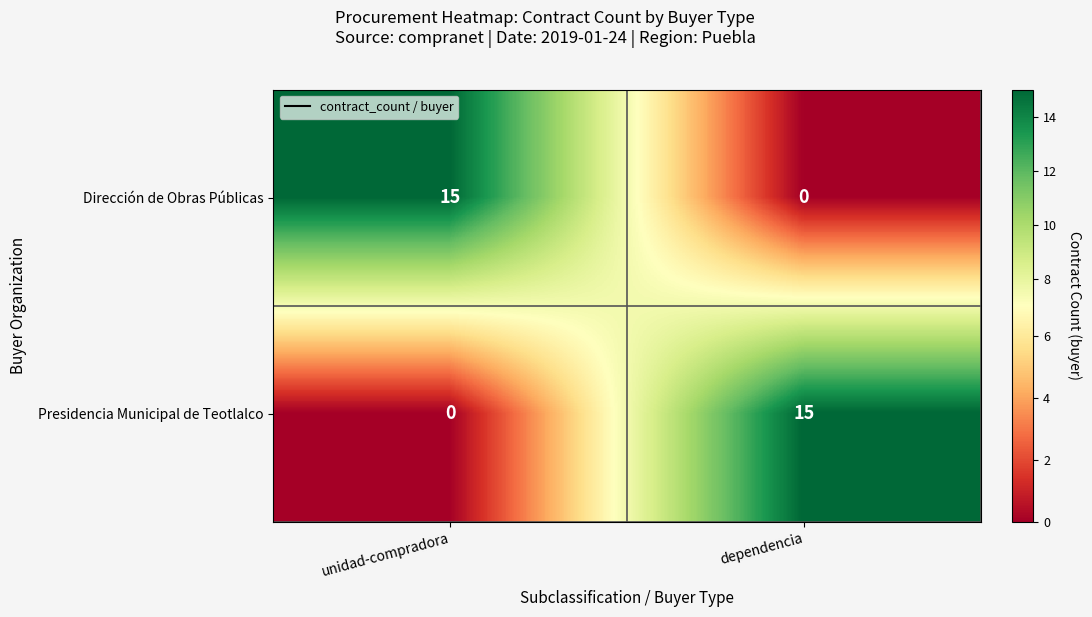

At which label is Presidencia Municipal de Teotlalco closest to 7?

unidad-compradora